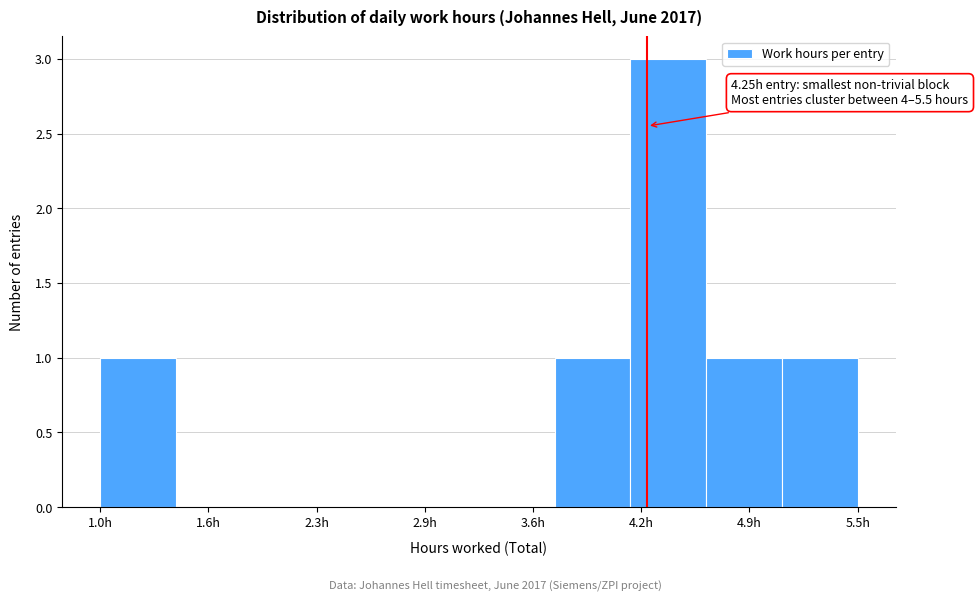

Which range on the x-axis has the tallest bar?

4.15 to 4.60